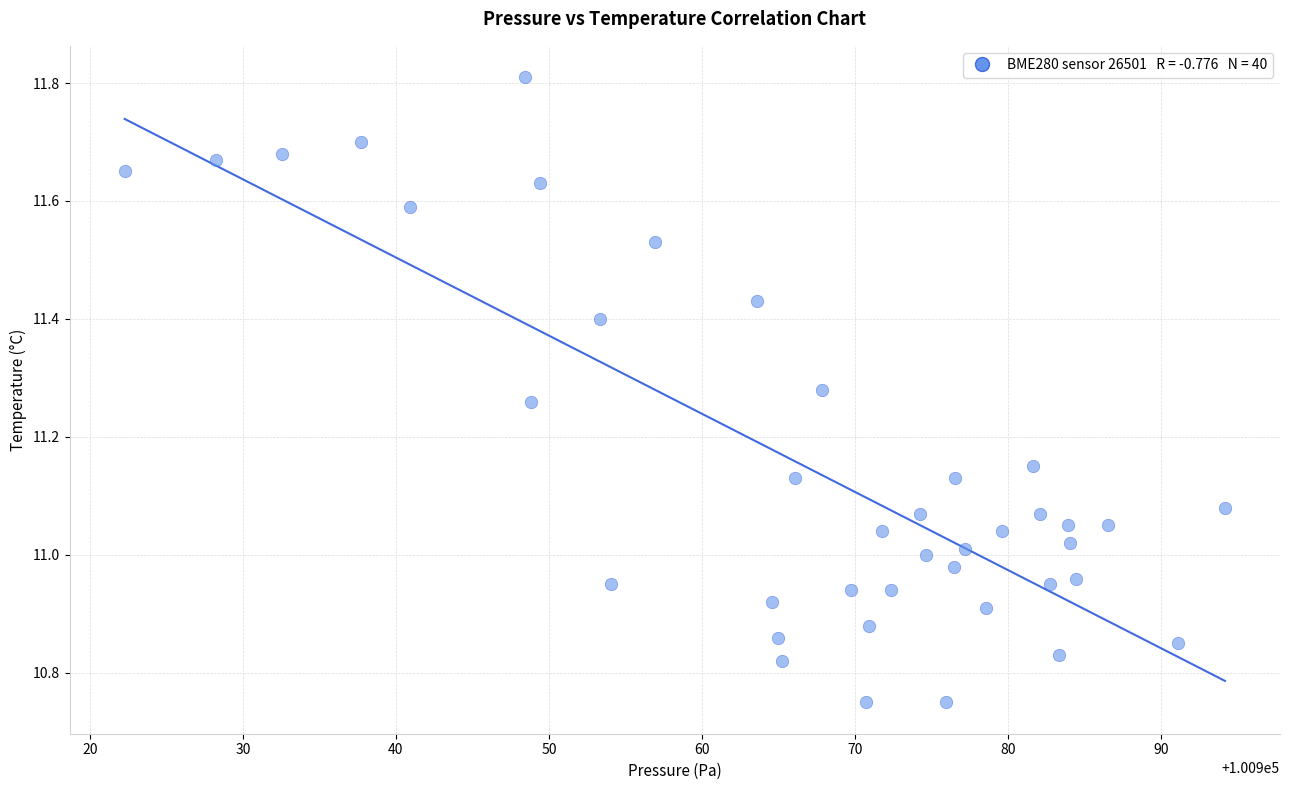

What is the range of Y values (max minus min)?

1.1